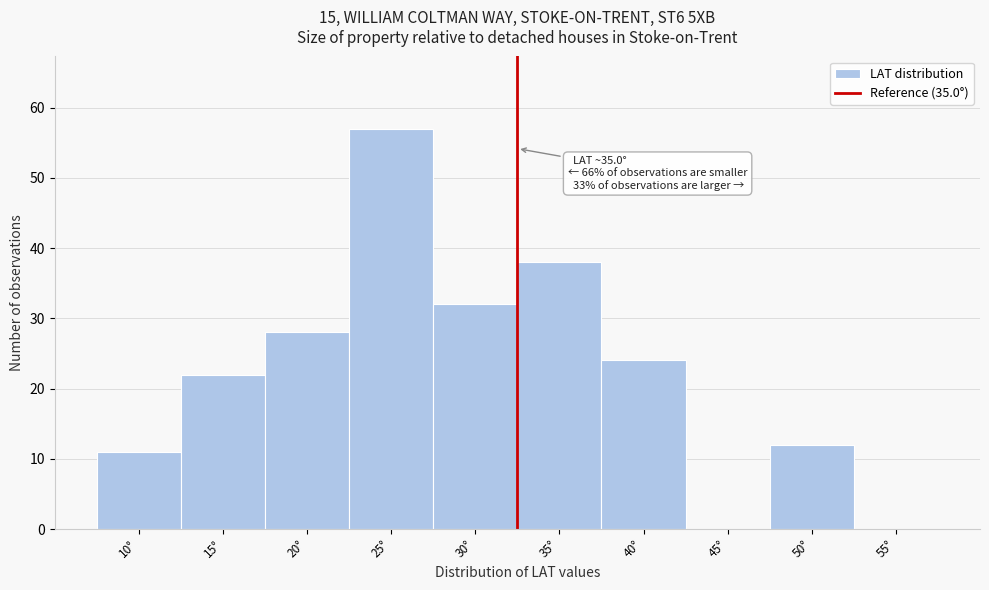

Reading left to right, what are all the values shown in this chart?

10°=11	15°=22	20°=28	25°=57	30°=32	35°=38	40°=24	45°=0	50°=12	55°=0